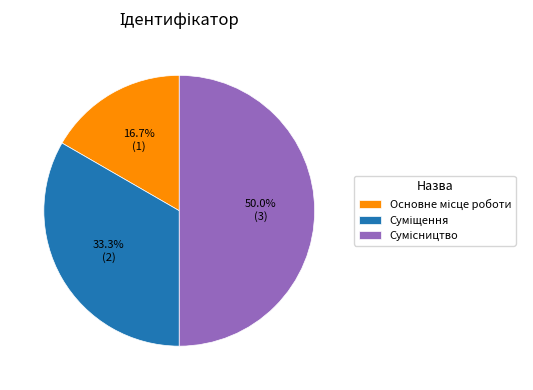

How many slices are in this pie chart?

3